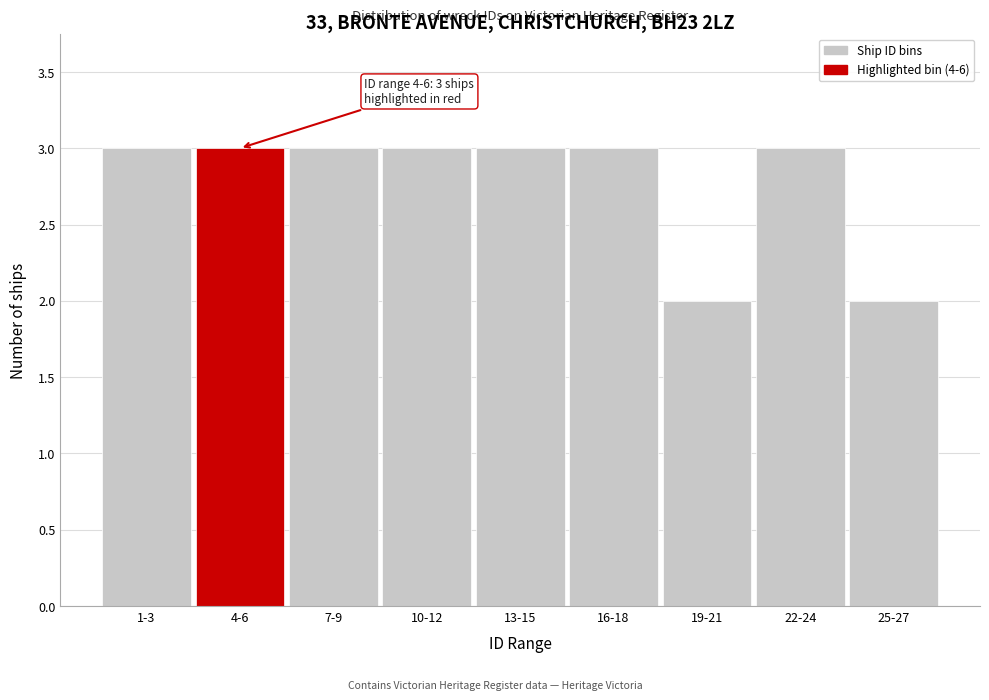

Reading left to right, what are all the values shown in this chart?

3	3	3	3	3	3	2	3	2